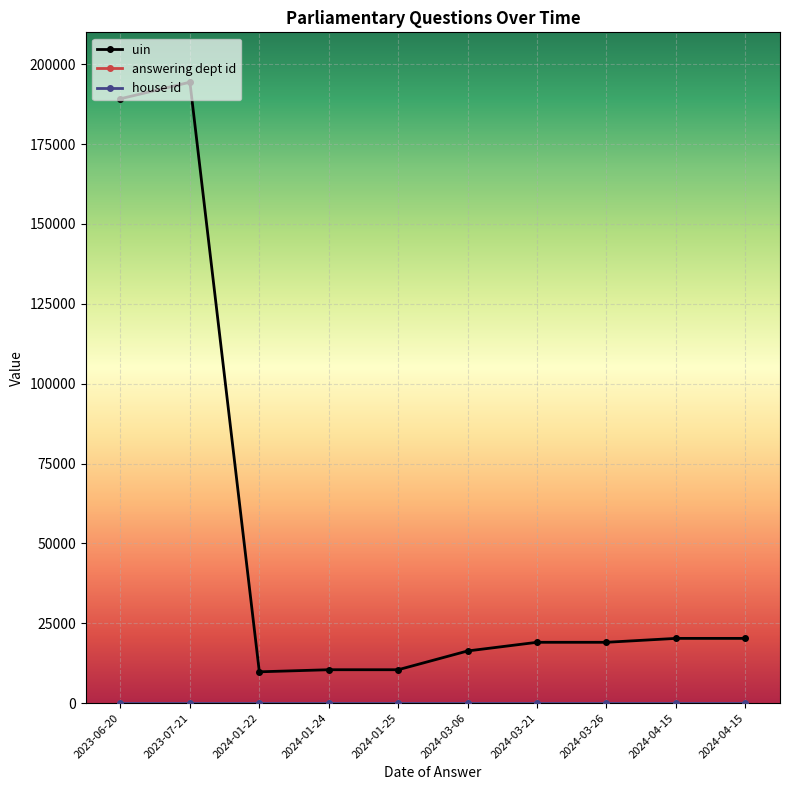

How many lines are shown in the chart?

3